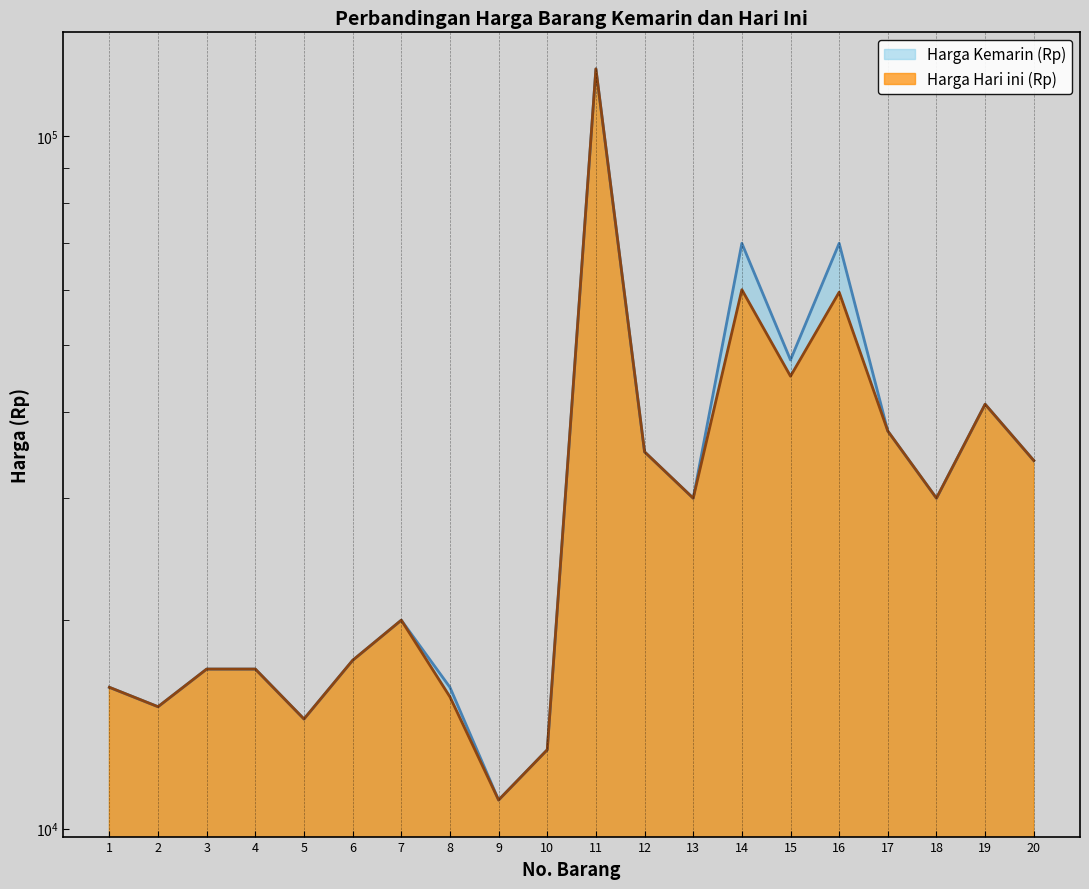

How many values in the Harga Hari ini (Rp) series exceed 30000?

8